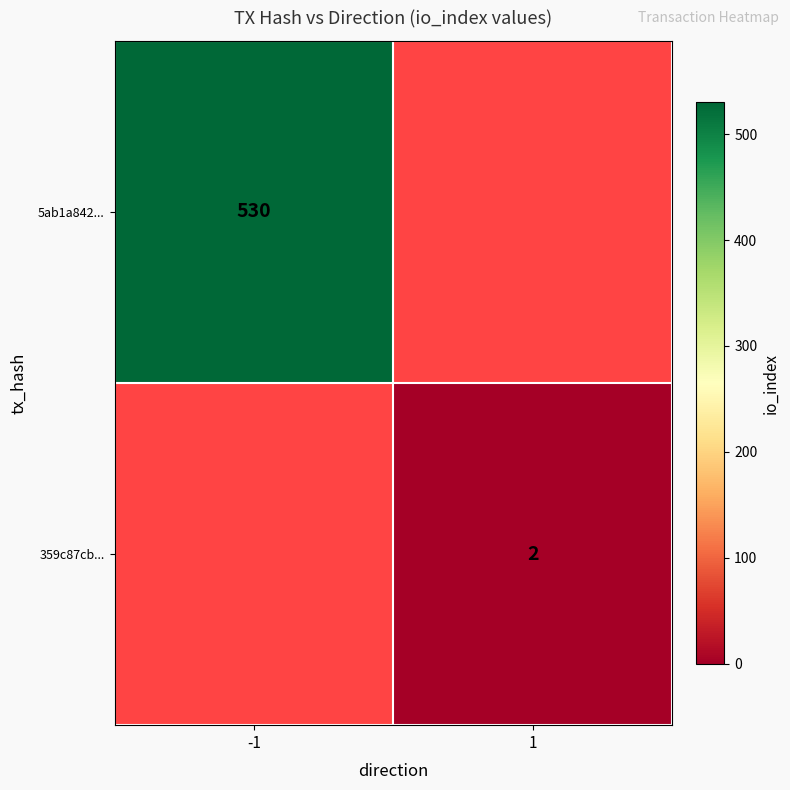

What is the minimum value shown in the chart?

2.0